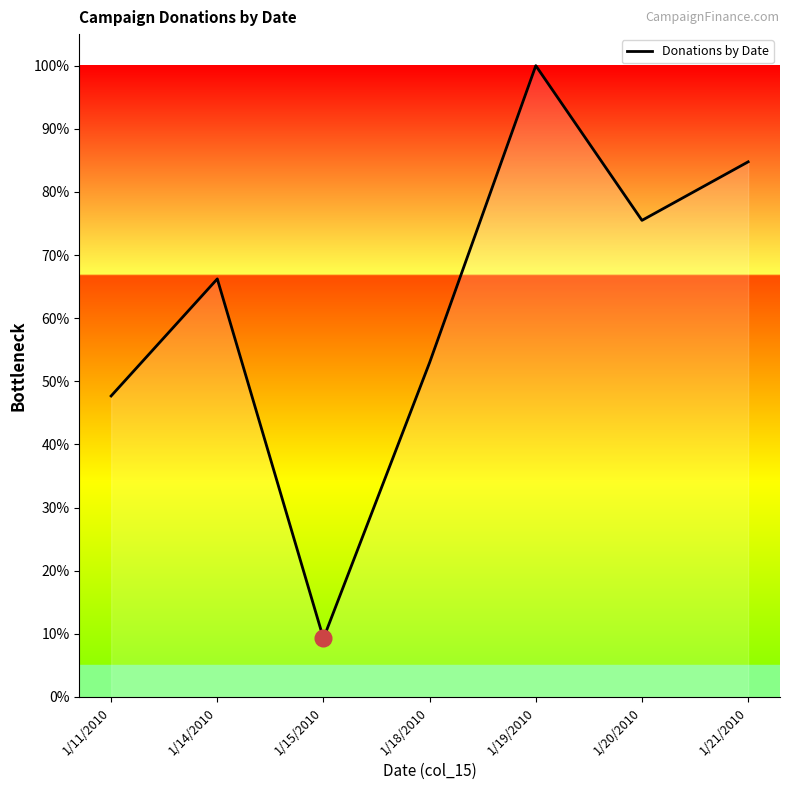

Count the number of categories in the chart.

7